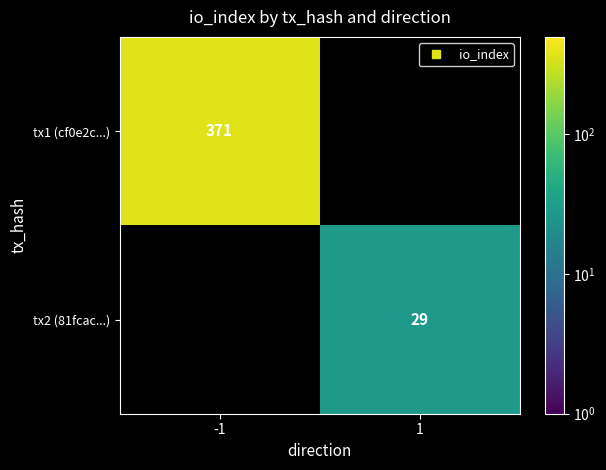

Is the value of tx2 (81fcac...) at -1 greater than the value of tx1 (cf0e2c...) at 1?

No